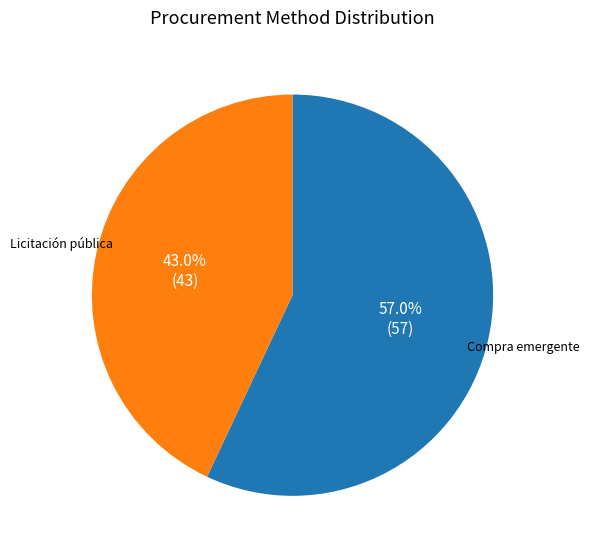

How many slices are in this pie chart?

2